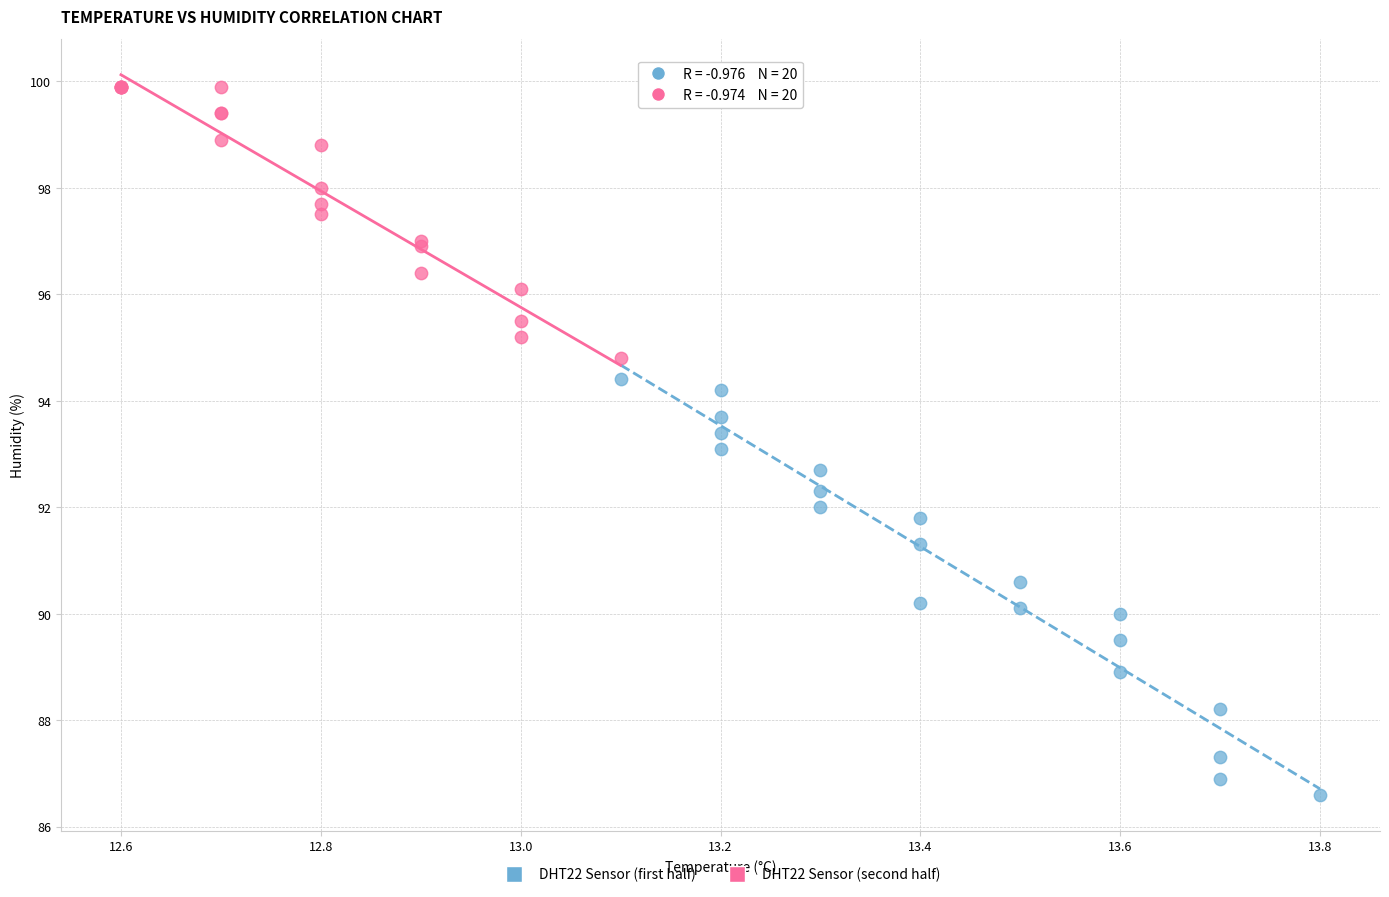

Which series reaches the maximum Y coordinate?

DHT22 Sensor (second half)